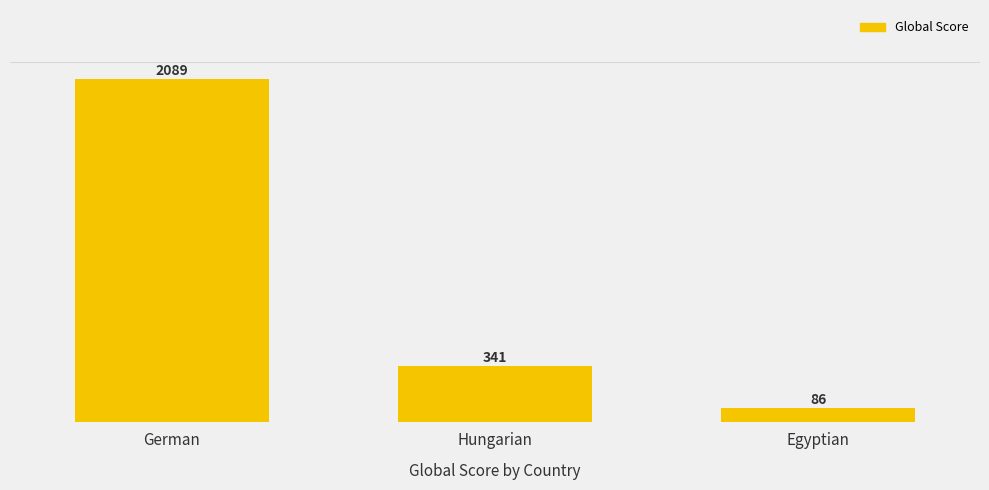

How many categories are shown in the chart?

3